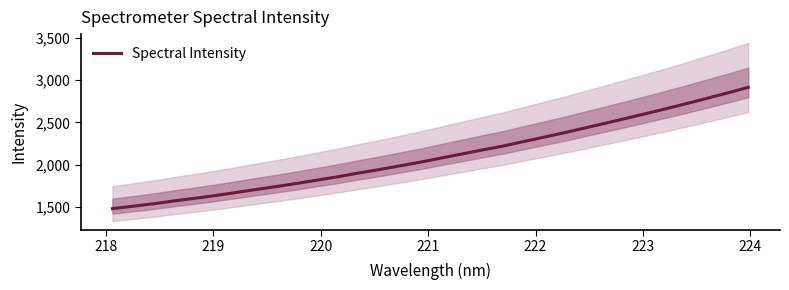

What is the lowest value of the Spectral Intensity series?

1479.3